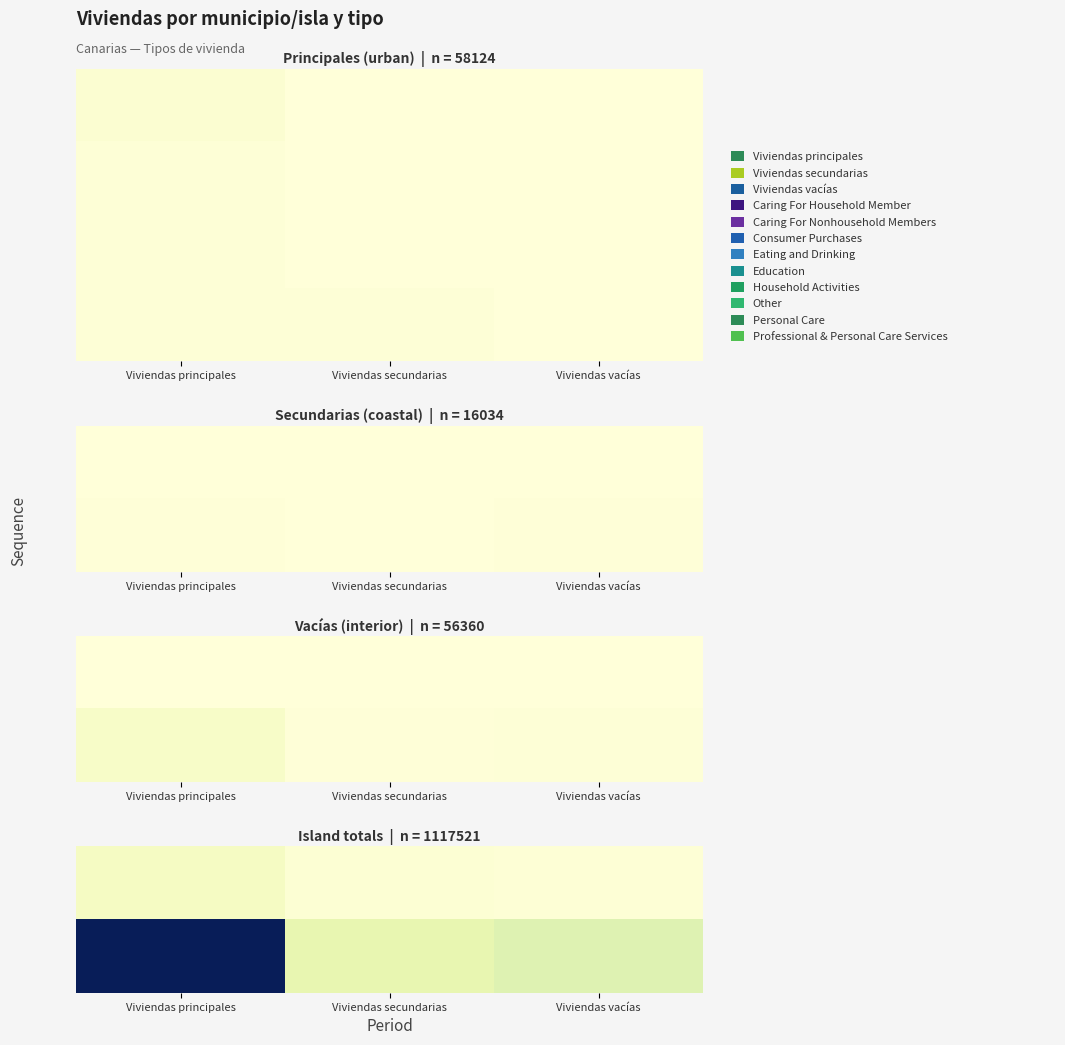

Which series changed the most between Viviendas secundarias and Viviendas vacías?

Canarias